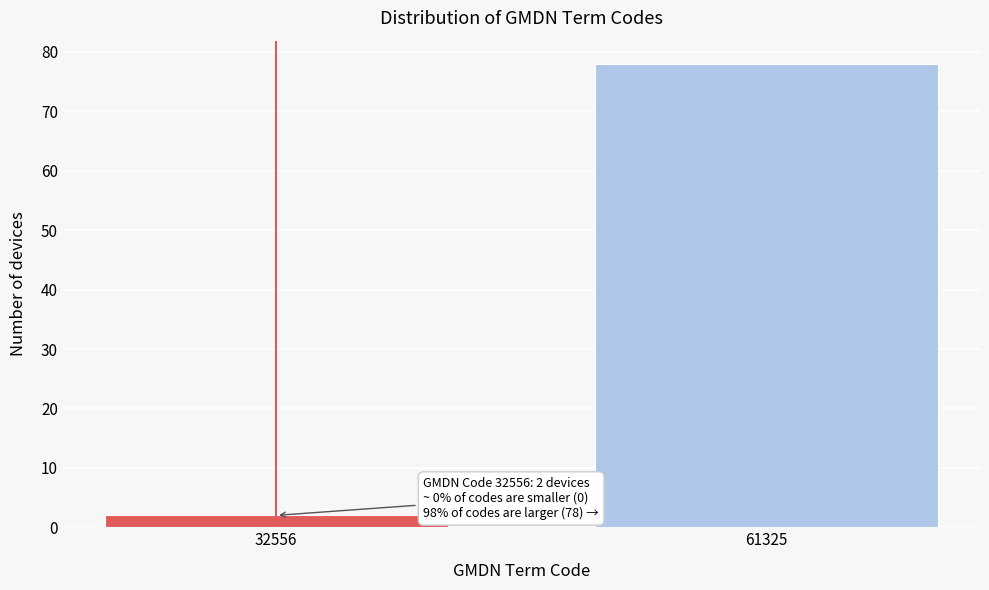

Reading left to right, transcribe all the data shown in this chart.

2	78